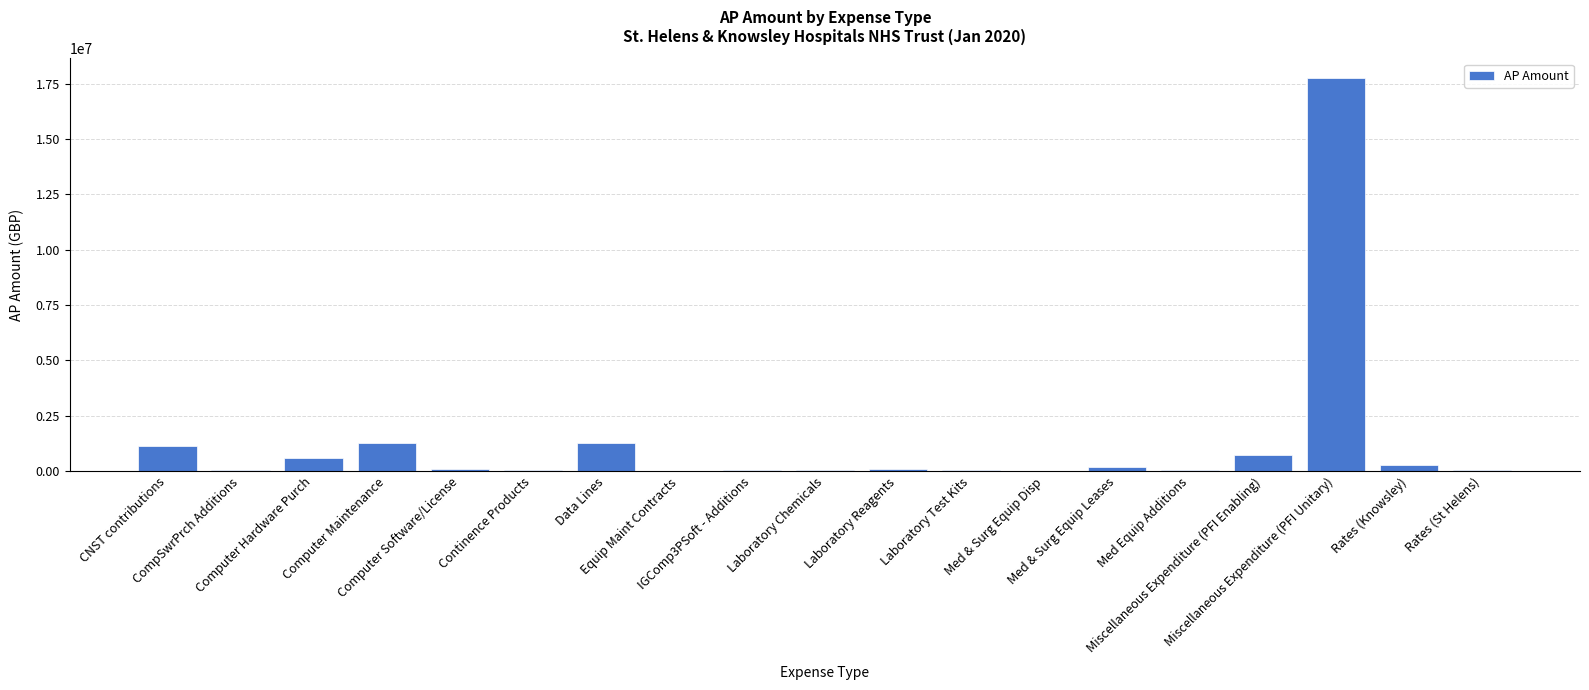

Reading left to right, transcribe all the data shown in this chart.

1134053.0	54673.2	598628.2	1268732.4	115977.2	52797.3	1268733.6	31836.8	62777.7	35657.7	86918.7	59513.2	25626.4	204471.4	55175.0	752206.5	17749621.7	300384.0	59472.0